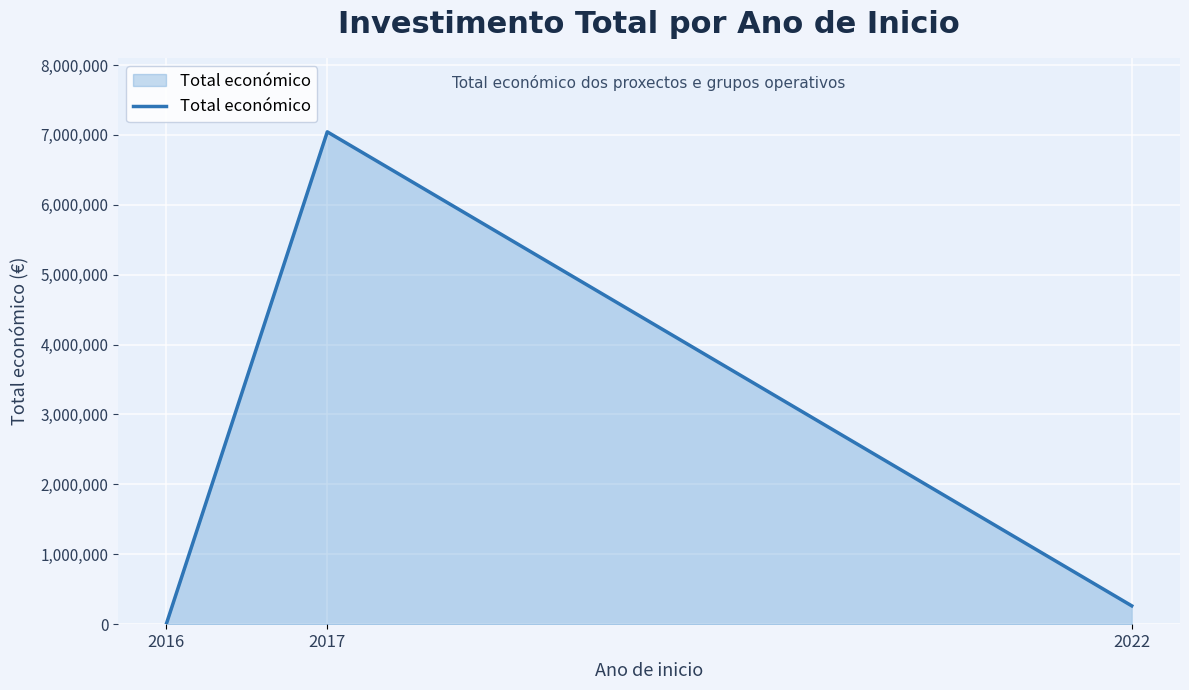

What is the sum of all values?

7311557